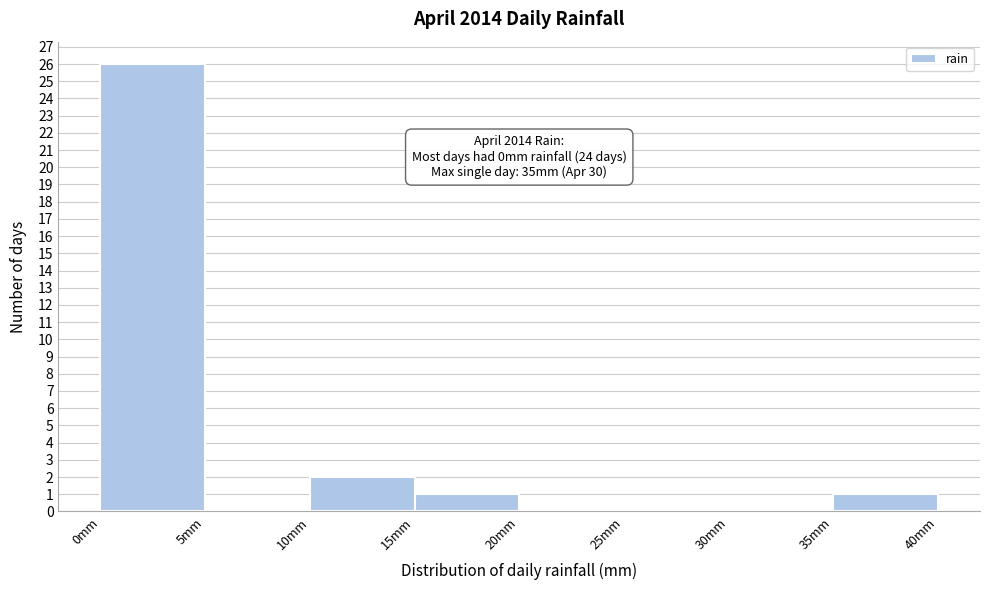

Which range on the x-axis has the tallest bar?

0 to 5